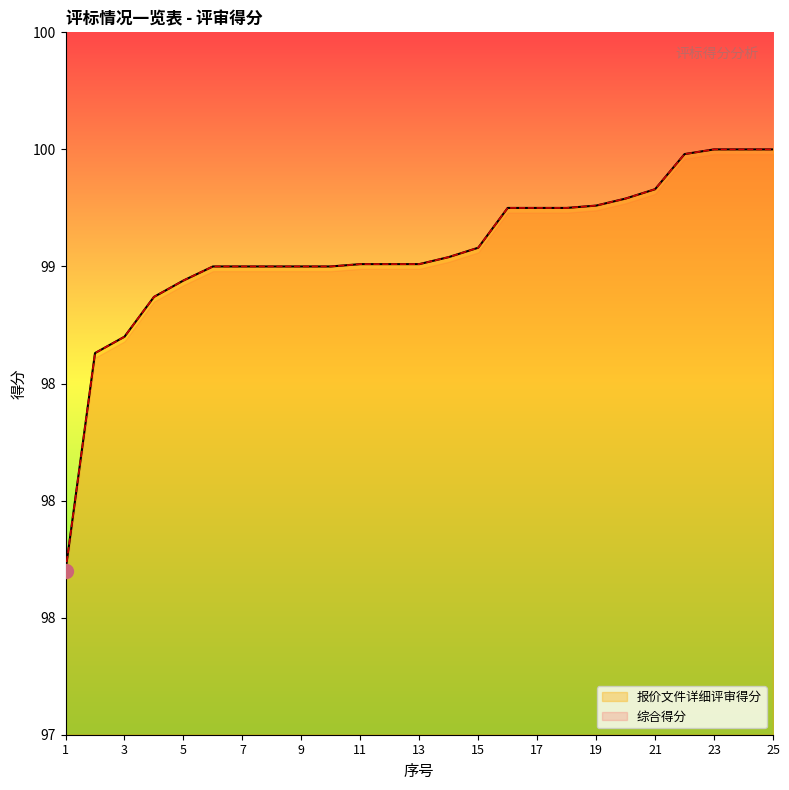

What is the value of the 报价文件详细评审得分 point at the 2nd from the left?

98.6